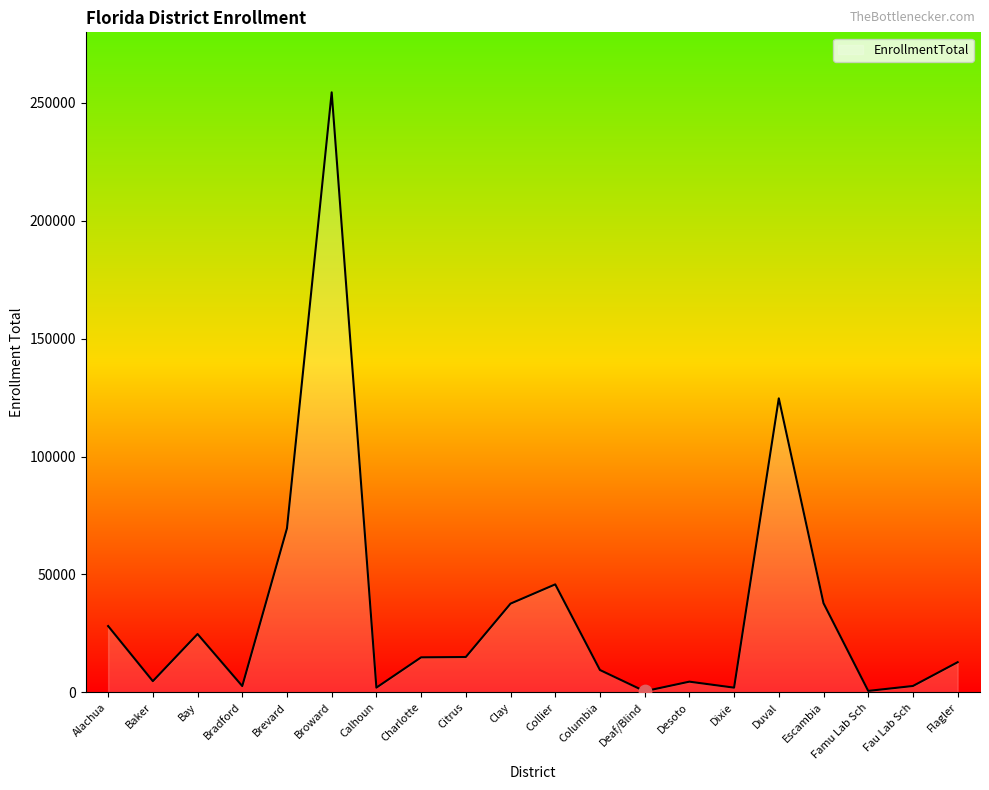

What is the change in value from Calhoun to Citrus?

+12984